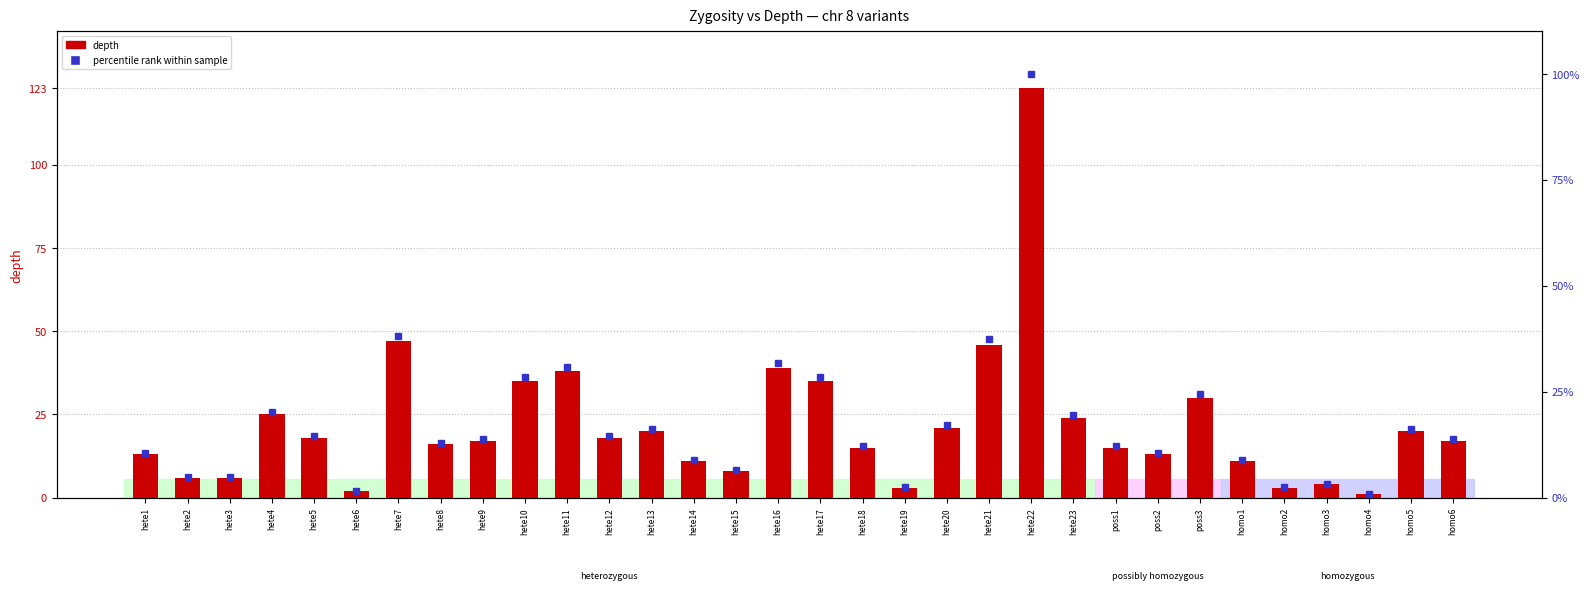

What is the average value of the depth series?

21.9